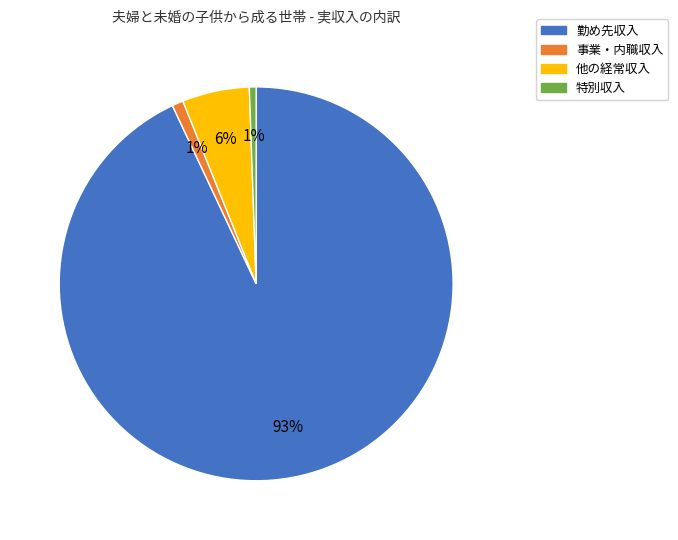

True or false: 他の経常収入 accounts for 1% of the total.

False